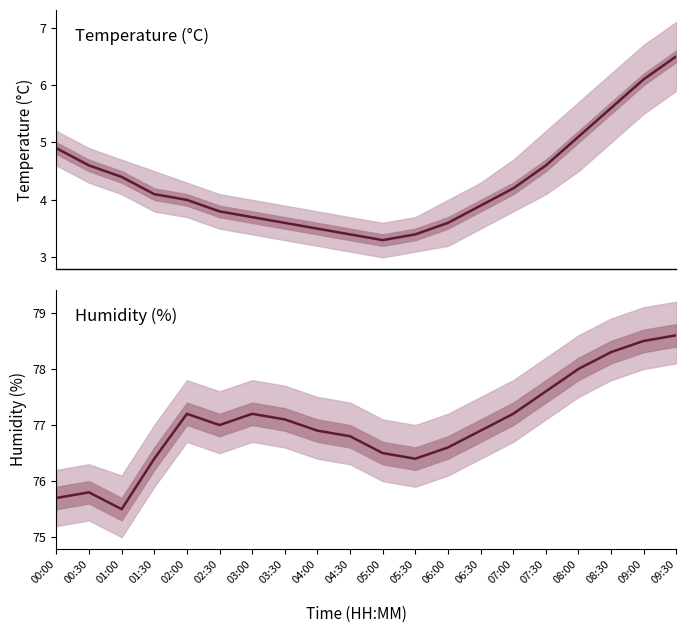

What position from the left is 05:00?

11